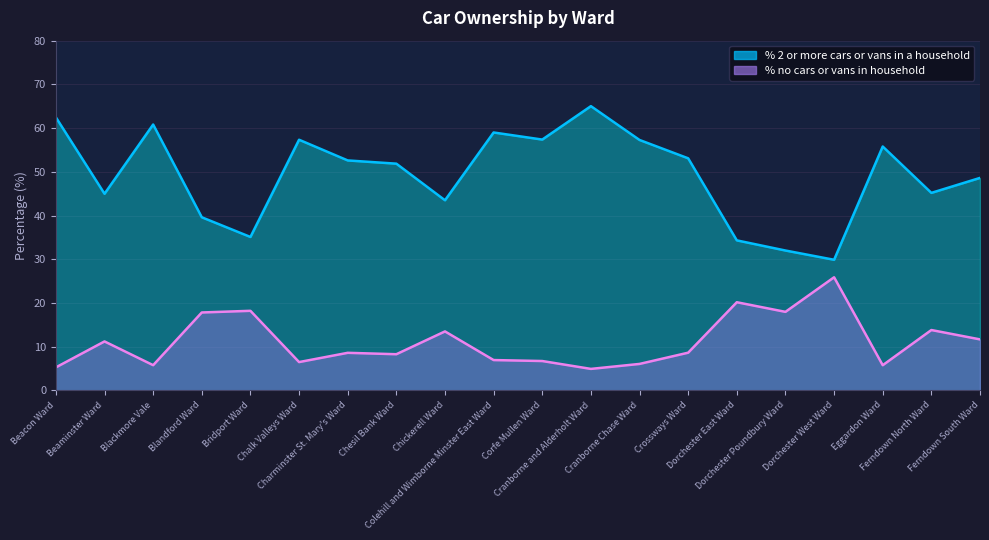

What is the sum of the % 2 or more cars or vans in a household values at Chickerell Ward and Chalk Valleys Ward?

100.8